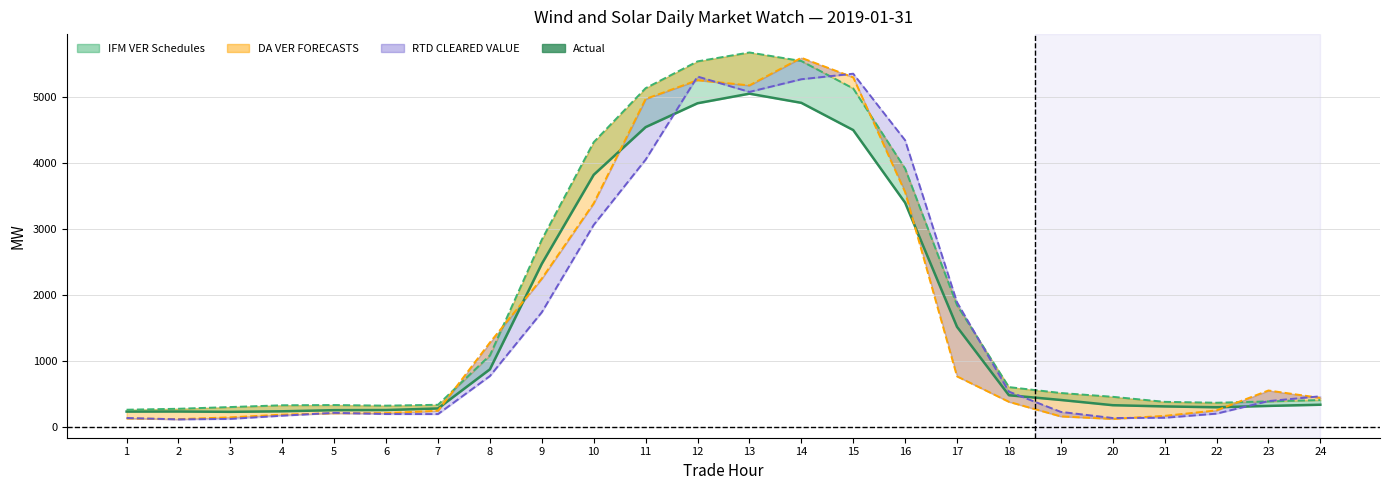

Reading left to right, transcribe all the data shown in this chart.

231.5	232.9	227.8	236.0	253.2	255.0	279.0	873.3	2475.2	3826.1	4549.7	4912.2	5057.6	4918.5	4505.3	3402.7	1518.1	479.8	408.1	328.5	310.2	297.1	317.9	335.6